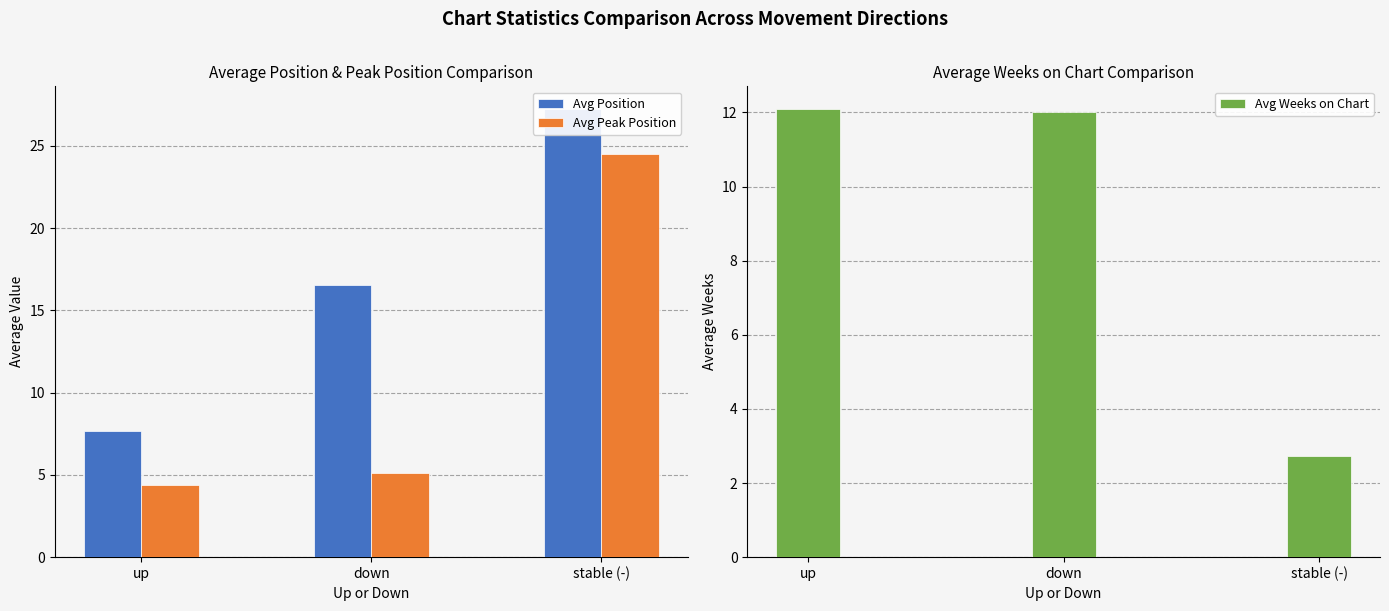

True or false: Avg Position has a value of 7.7 at up.

True